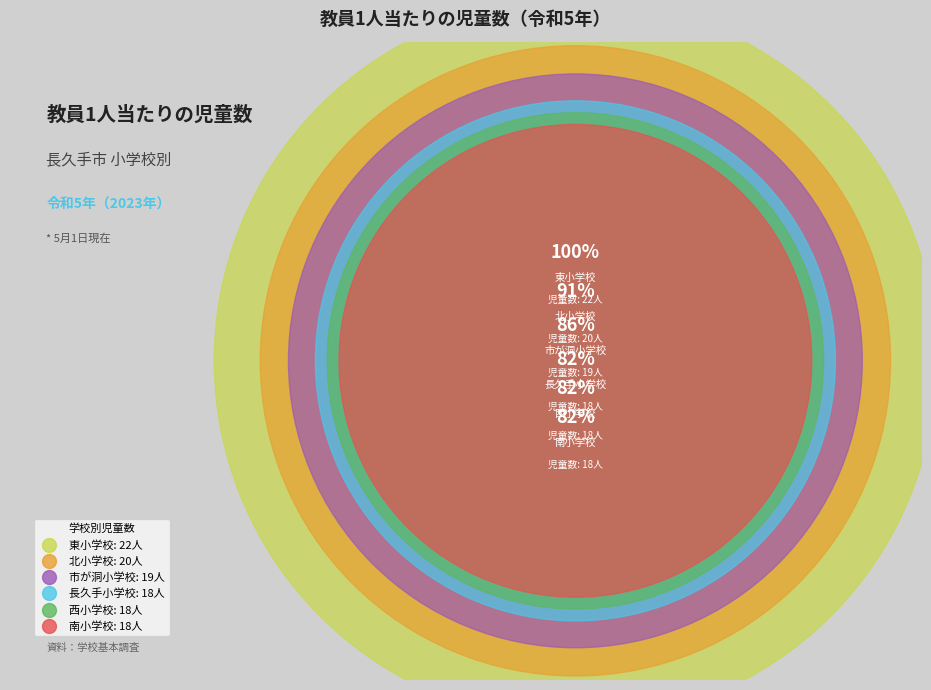

Between 北小学校 and 西小学校, which is larger?

北小学校